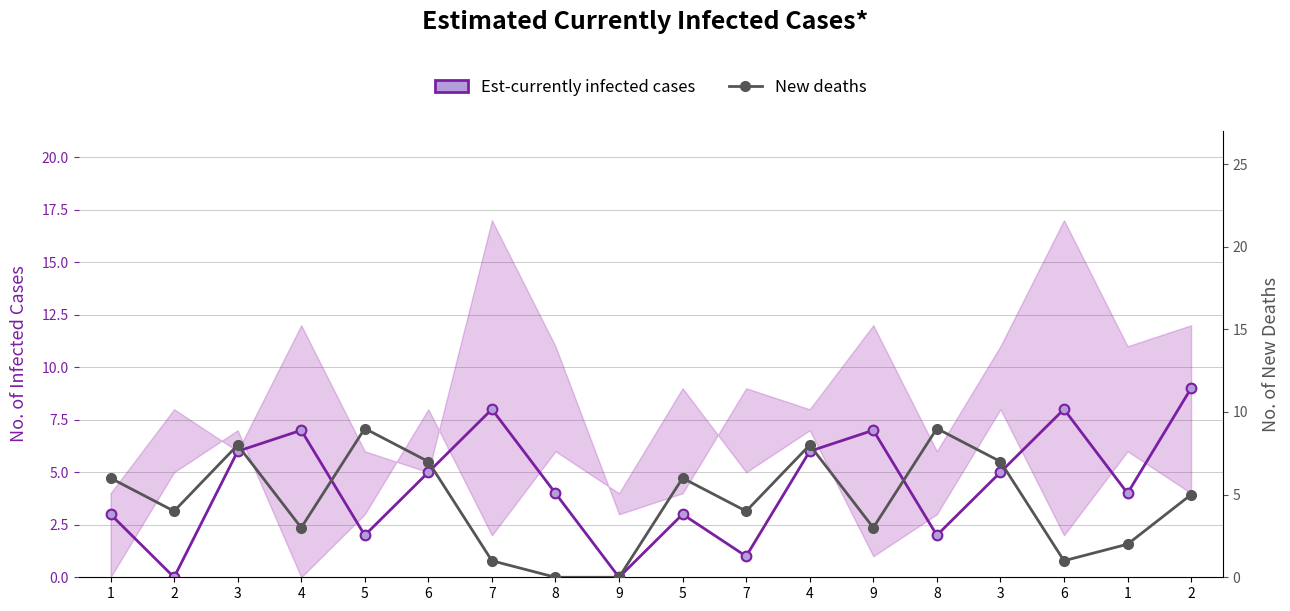

Which series has the widest spread of values?

Est-currently infected cases